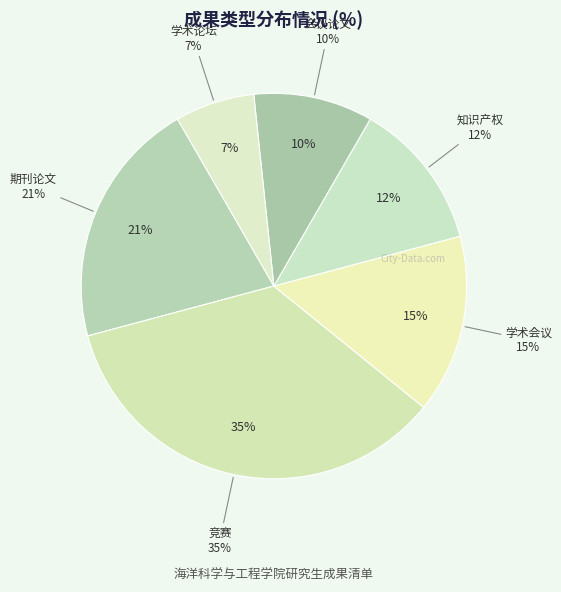

Which has a higher value, 期刊论文 or 竞赛?

竞赛